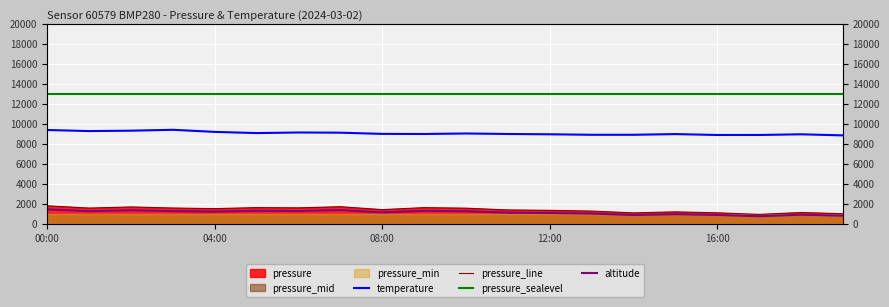

At how many categories does at least one series exceed 7626?

20